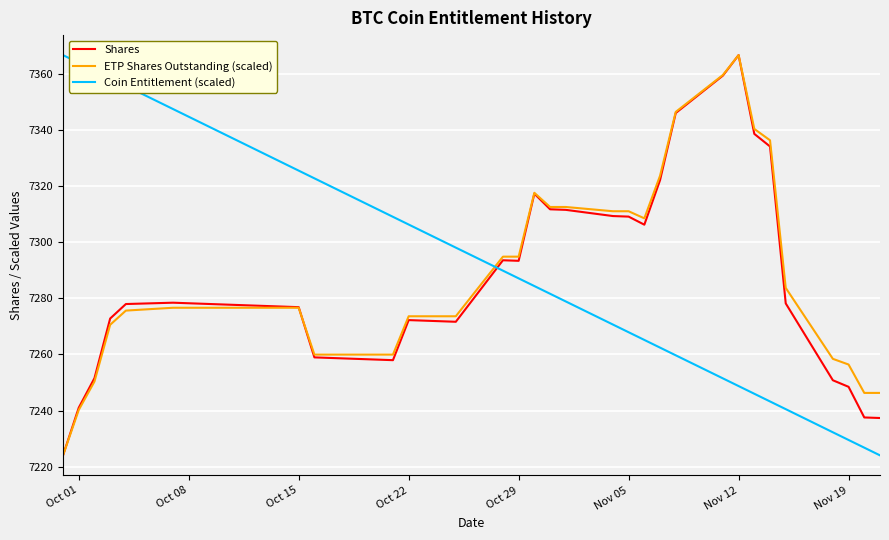

Is this an area chart (filled region under the line)?

No